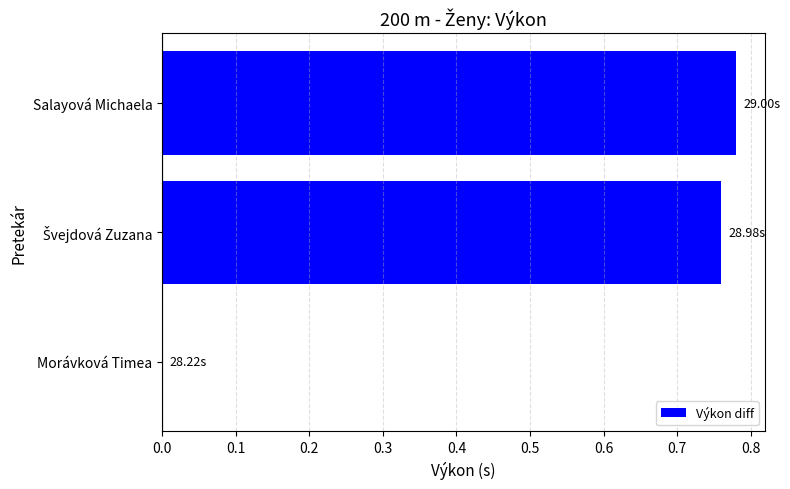

What is the change in value from Morávková Timea to Salayová Michaela?

+0.8